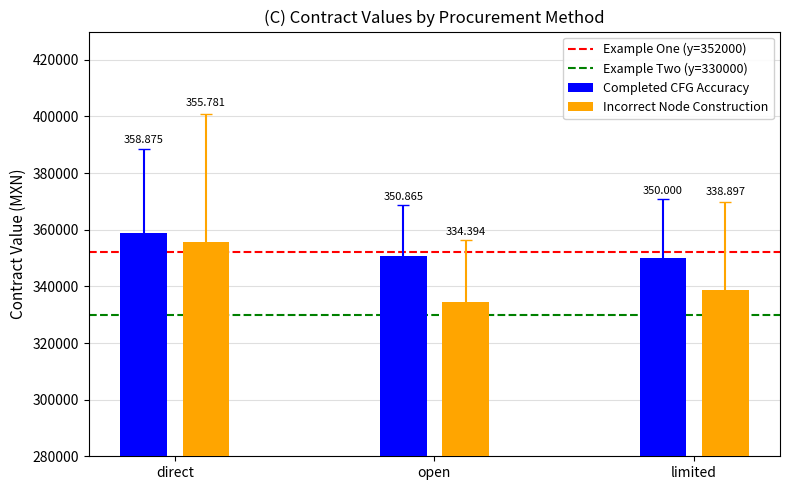

At which category is the sum across all series the highest?

direct